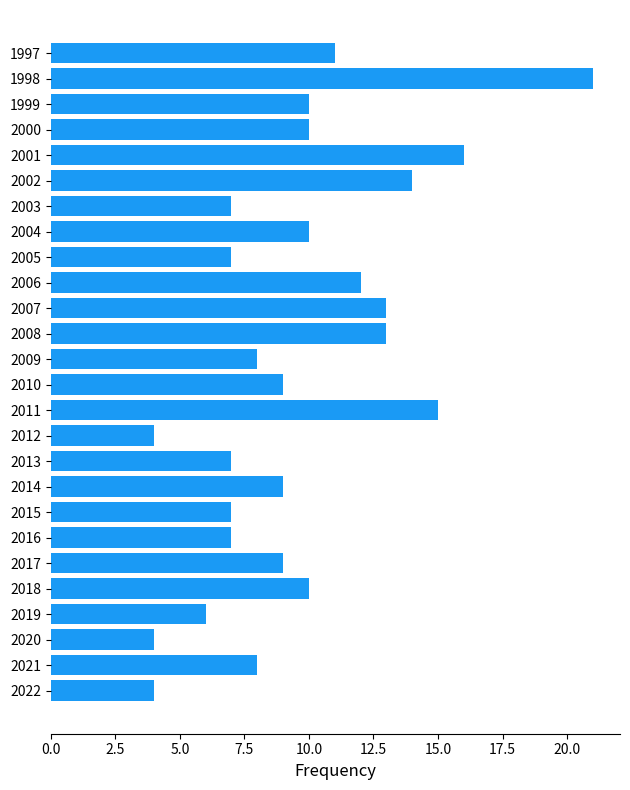

What is the sum of all values?

251